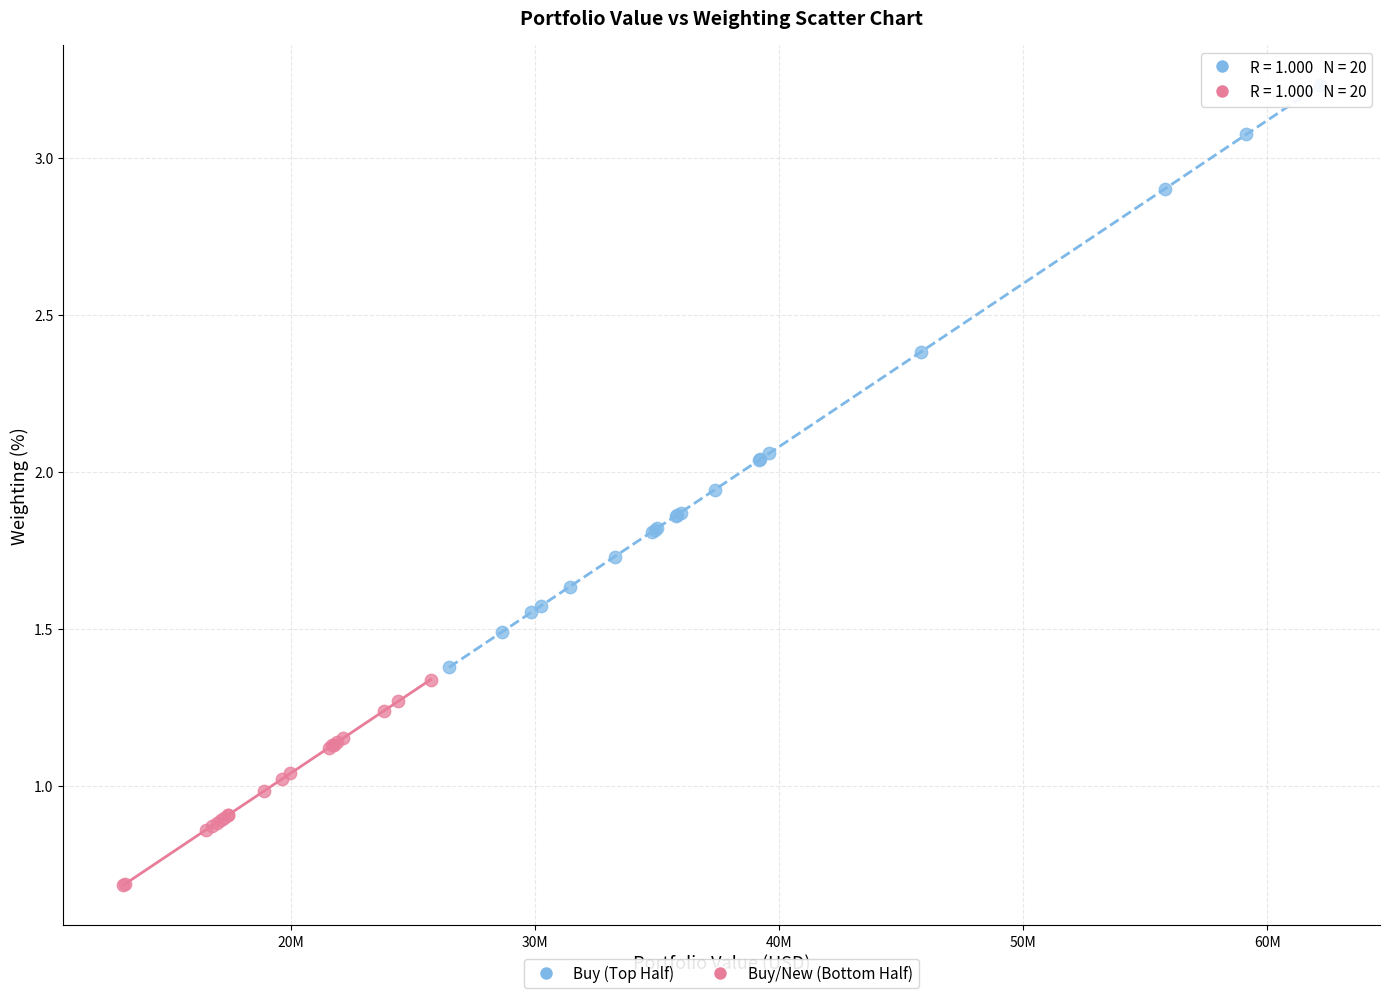

Which series reaches the minimum Y coordinate?

Buy/New (Bottom Half)